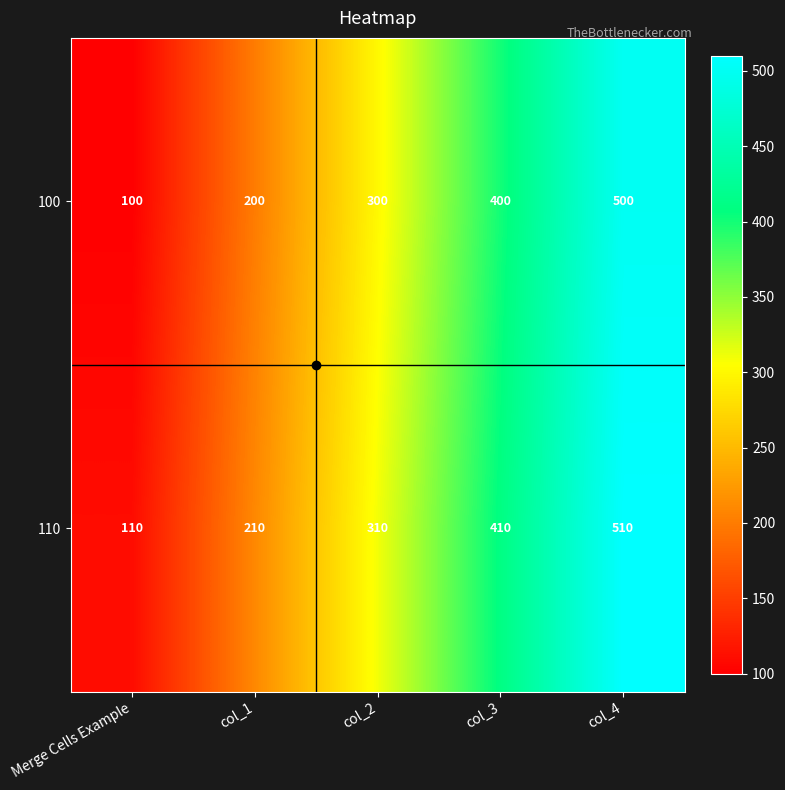

At how many categories does at least one series exceed 486?

1